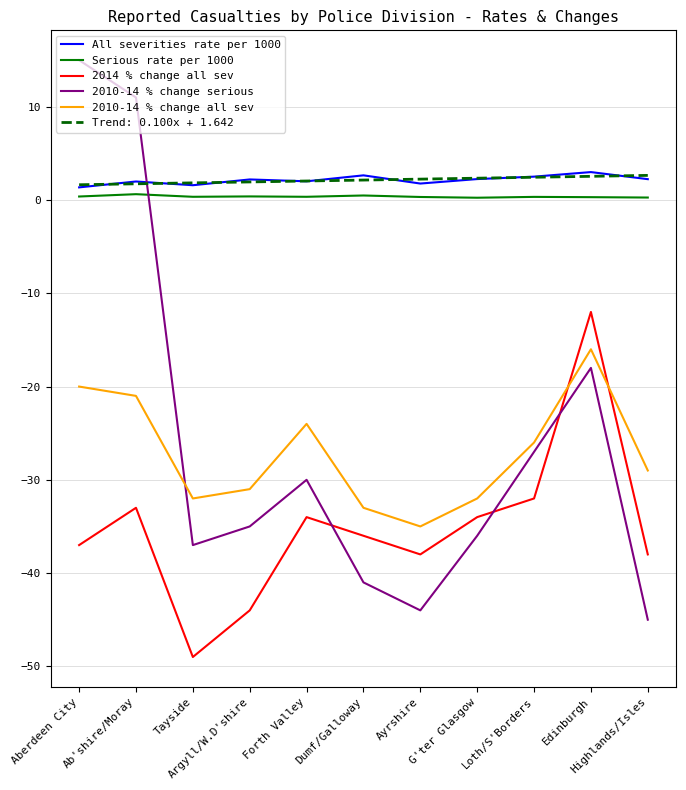

At which label is 2014 % change all sev closest to -30?

Loth/S'Borders